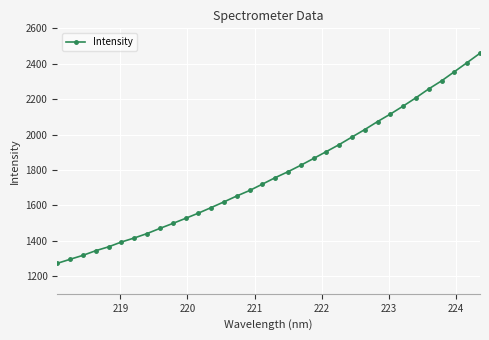

What is the greatest value displayed?

2459.3